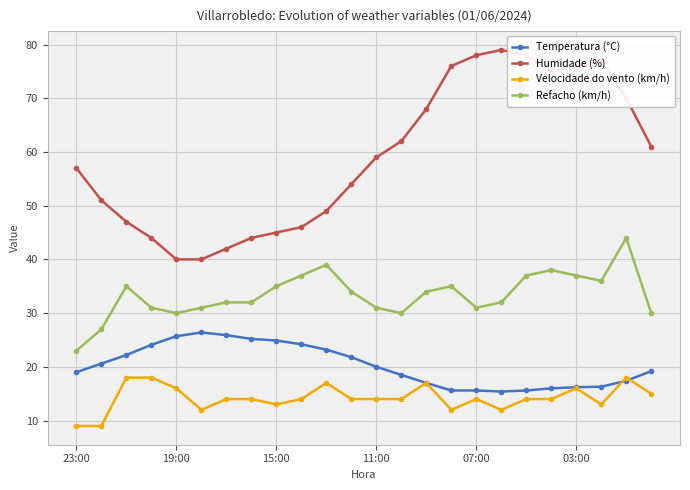

List the series in order of their peak value, highest first.

Humidade (%), Refacho (km/h), Temperatura (°C), Velocidade do vento (km/h)